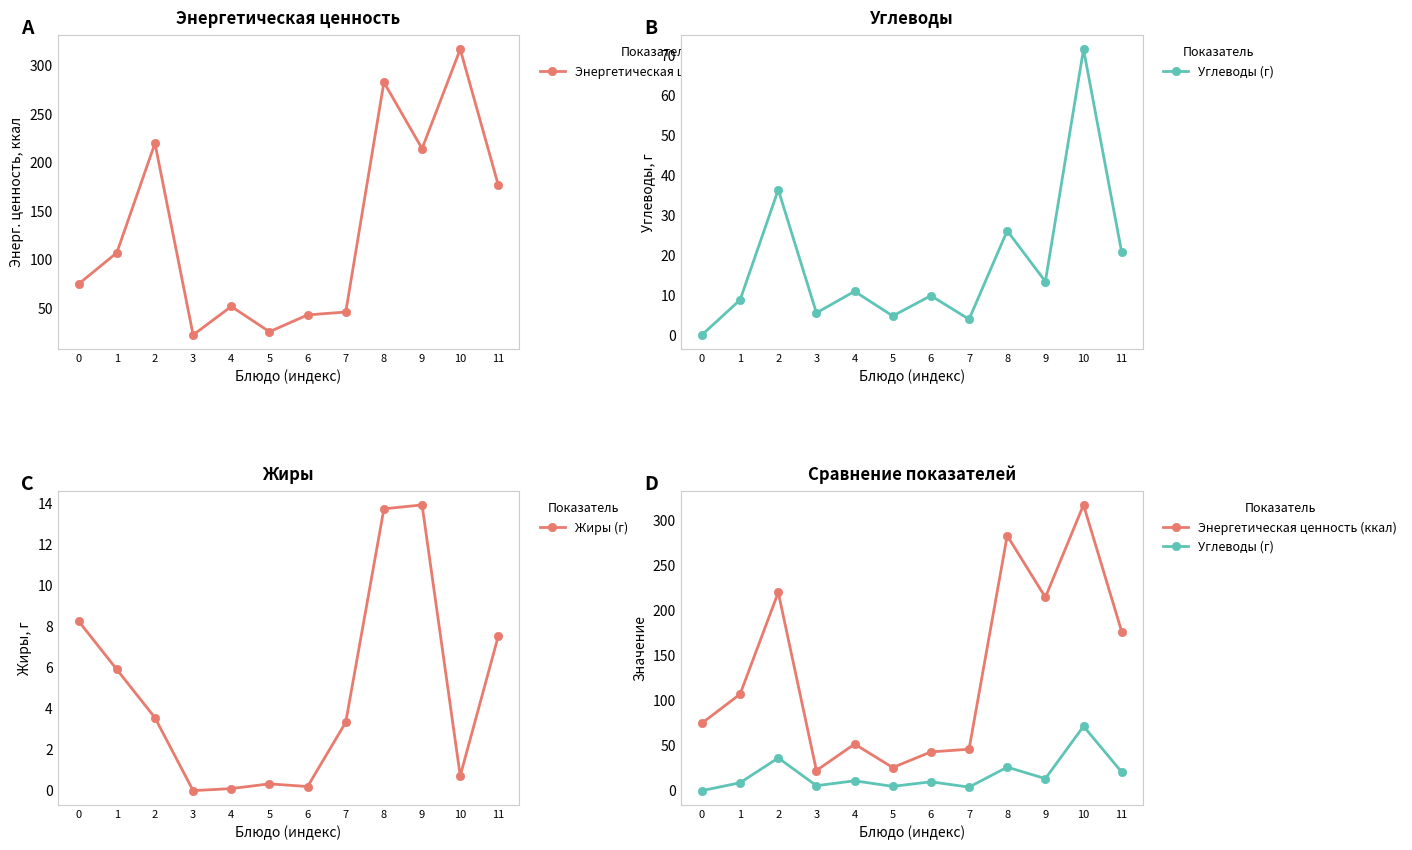

Between 0 and 7, which series saw the biggest shift?

Энергетическая ценность (ккал)